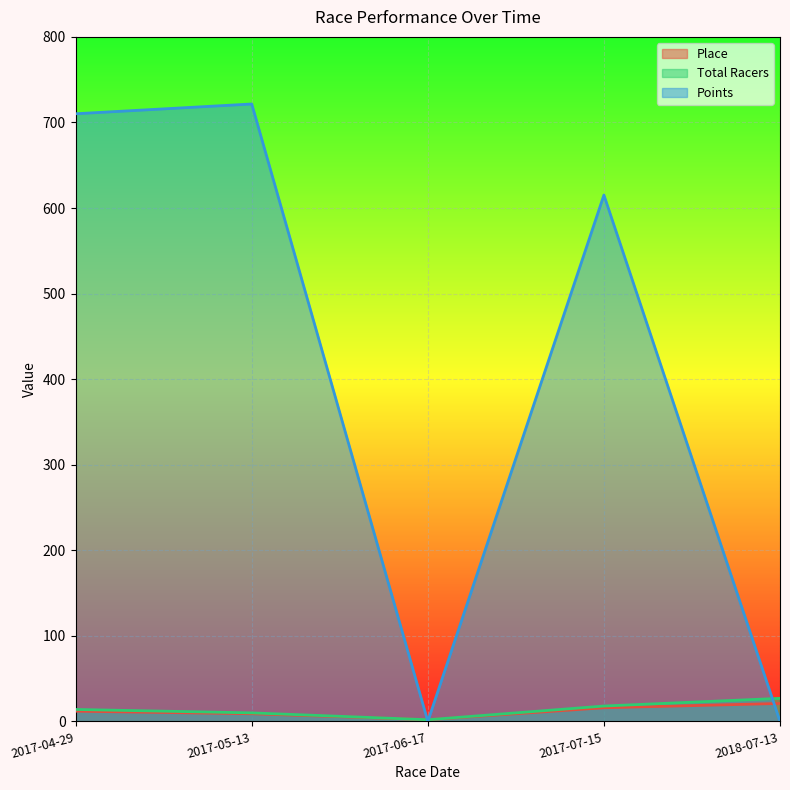

At which label is Total Racers closest to 14?

2017-04-29